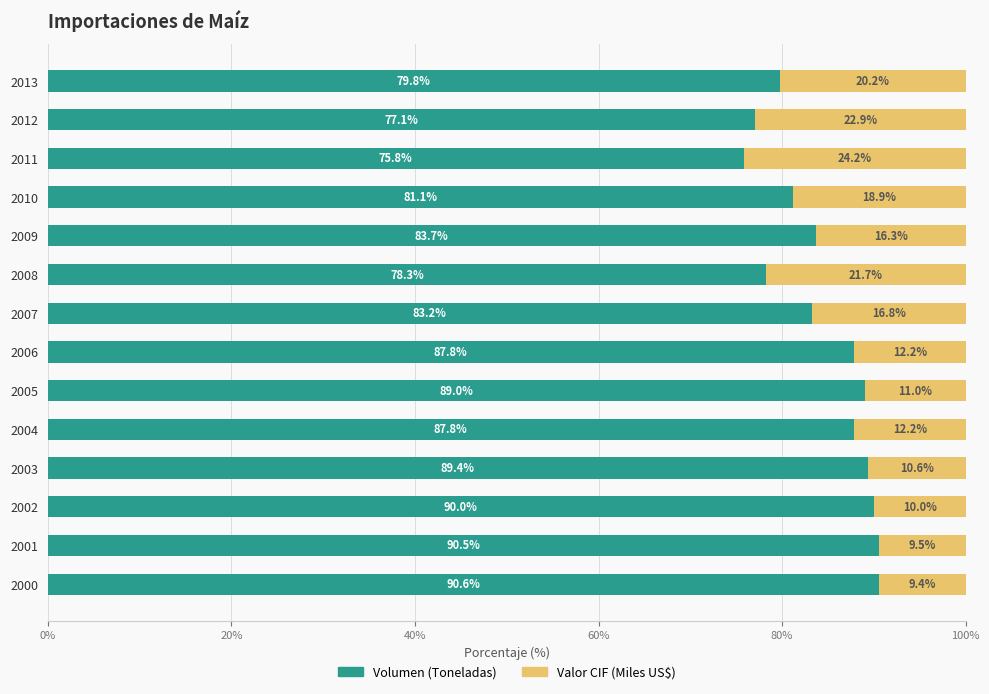

What is the minimum value for Volumen (Toneladas)?

75.8